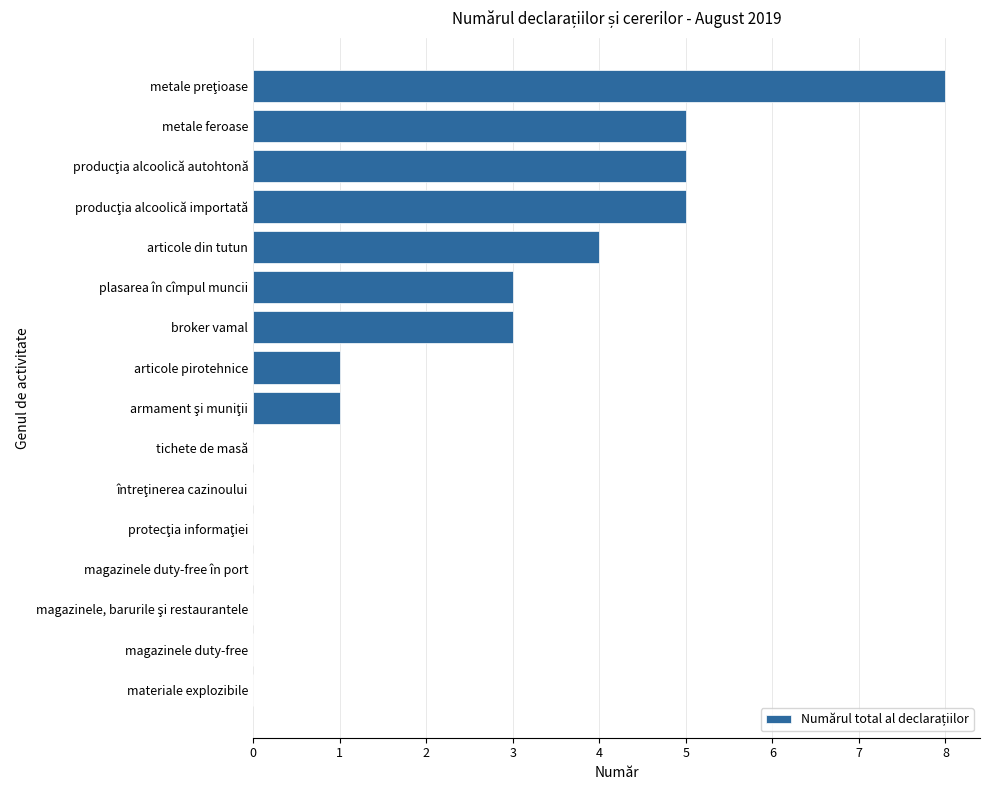

True or false: the data shows 0 at magazinele duty-free.

True